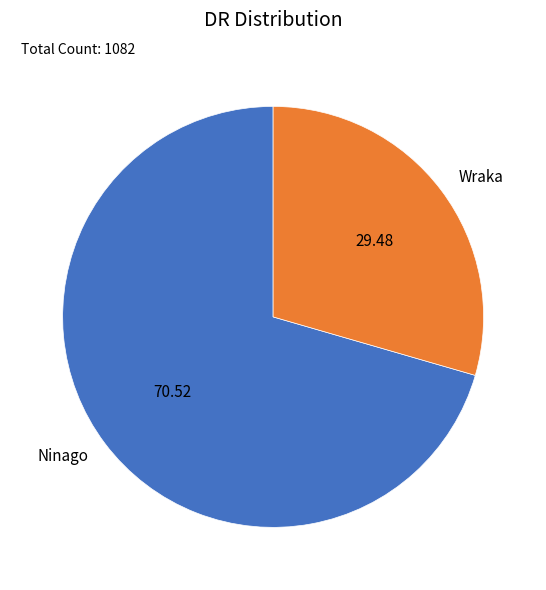

What is the largest slice in the pie chart?

Ninago